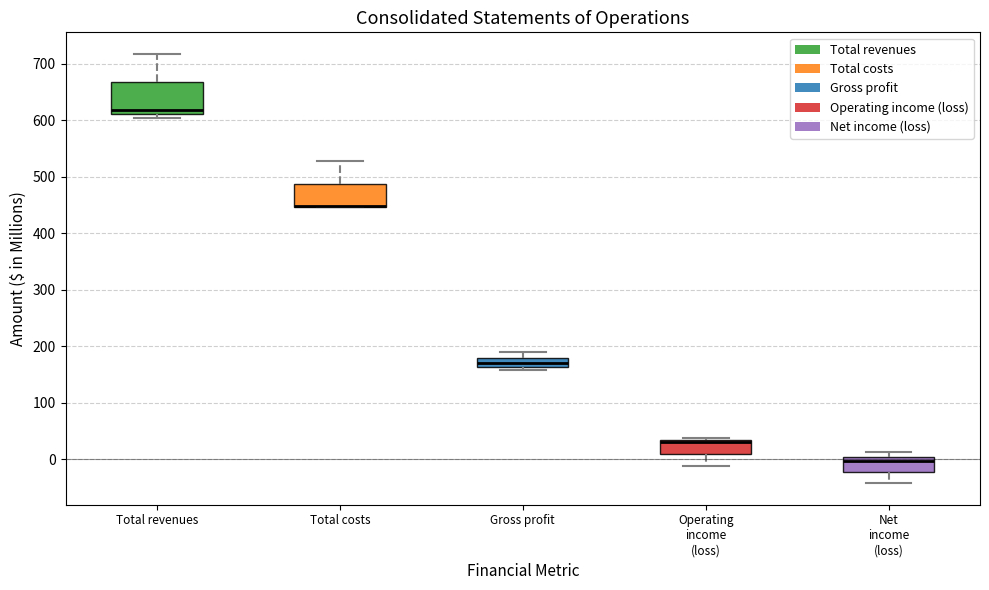

Reading left to right, read every box against the y-axis: the position of its median line, the range the box covers, and the ends of its whiskers. The values are not printed on the chart, so give them approximately, as read against the axis.

Total revenues: median 620, box 610 to 670, whiskers 600 to 720
Total costs: median 450 (drawn on the box's lower edge), box 450 to 490, whiskers 450 to 530
Gross profit: median 170, box 160 to 180, whiskers 160 (just below the box's lower edge) to 190
Operating income (loss): median 30 (just below the box's upper edge), box 10 to 30, whiskers -10 to 40
Net income (loss): median 0 (just below the box's upper edge), box -20 to 0, whiskers -40 to 10